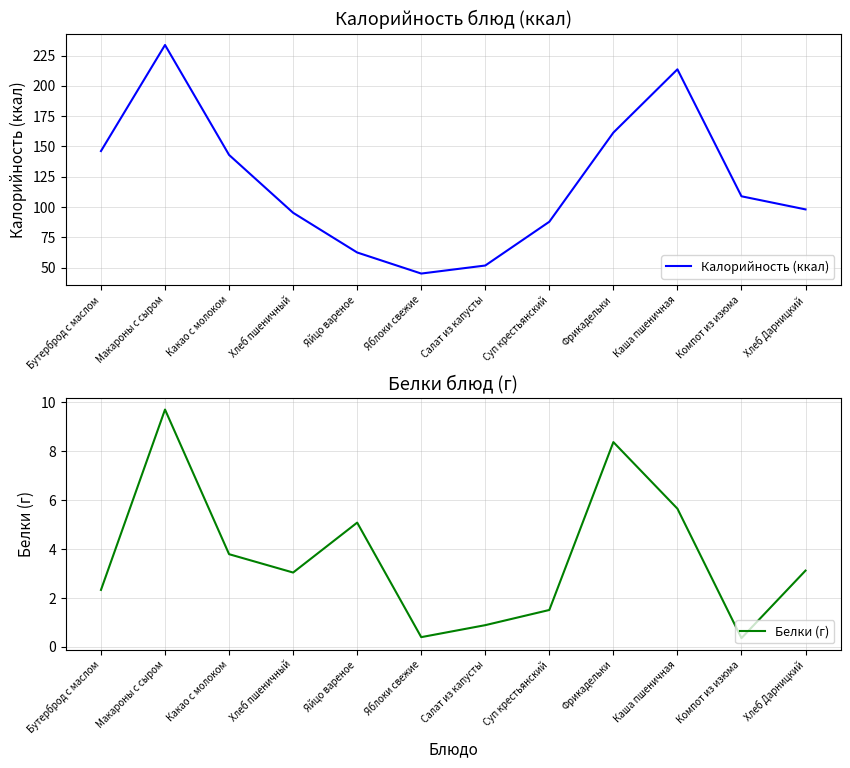

How many distinct data groups are displayed?

2